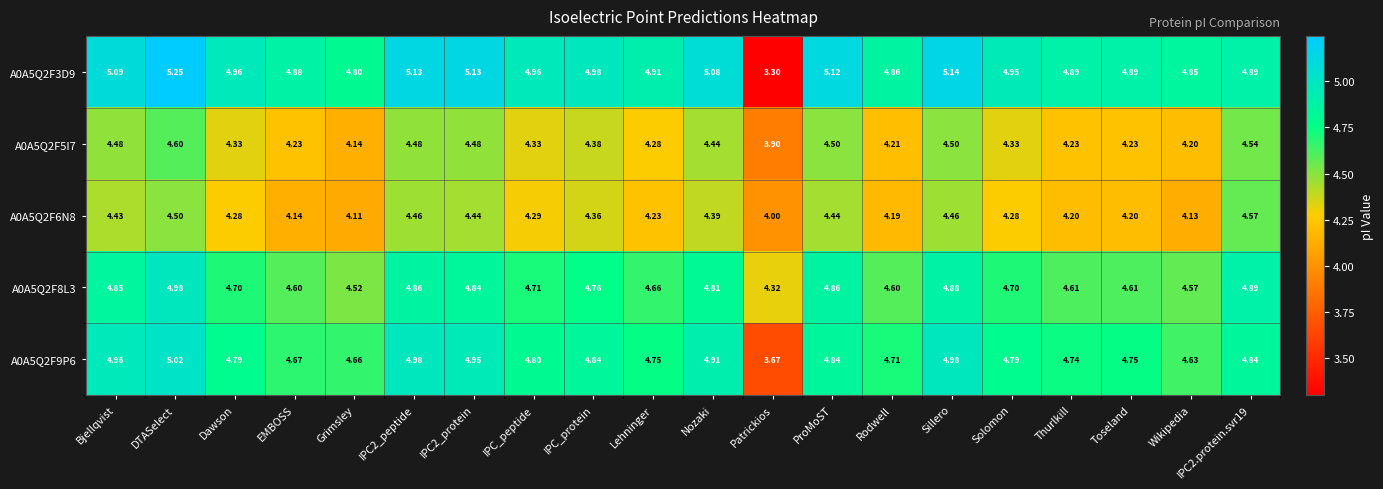

At which category is the sum across all series the highest?

DTASelect